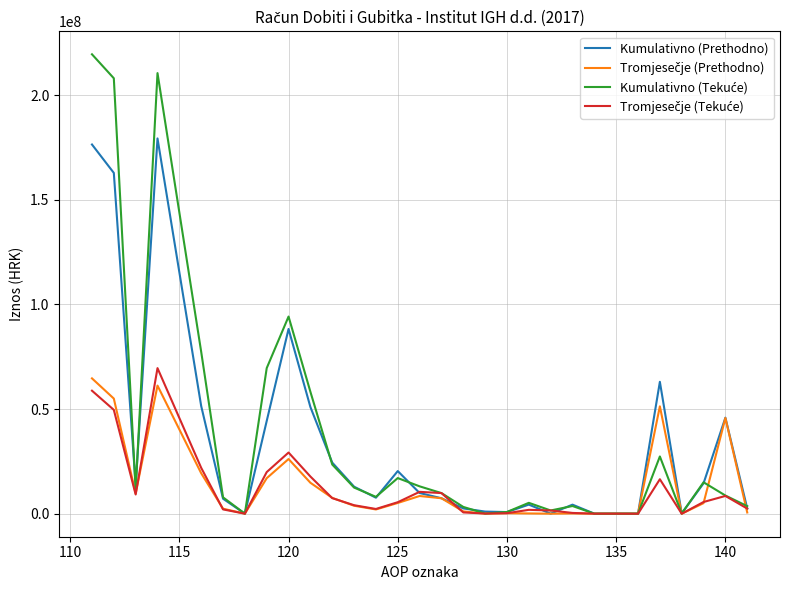

What is the difference between the maximum and minimum values in the Kumulativno (Prethodno) series?

179363921